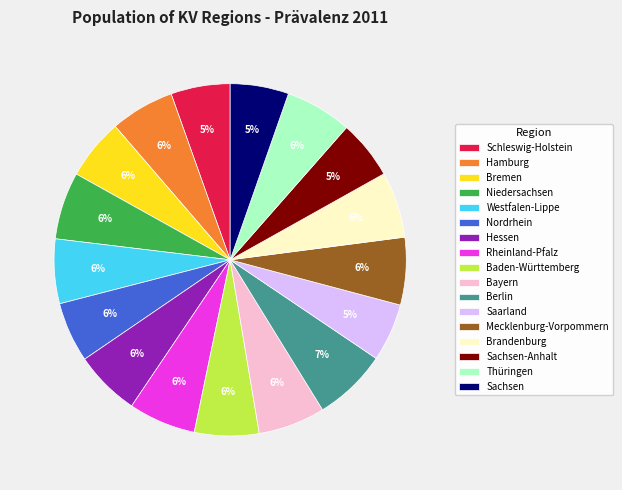

Which has a higher value, Saarland or Berlin?

Berlin